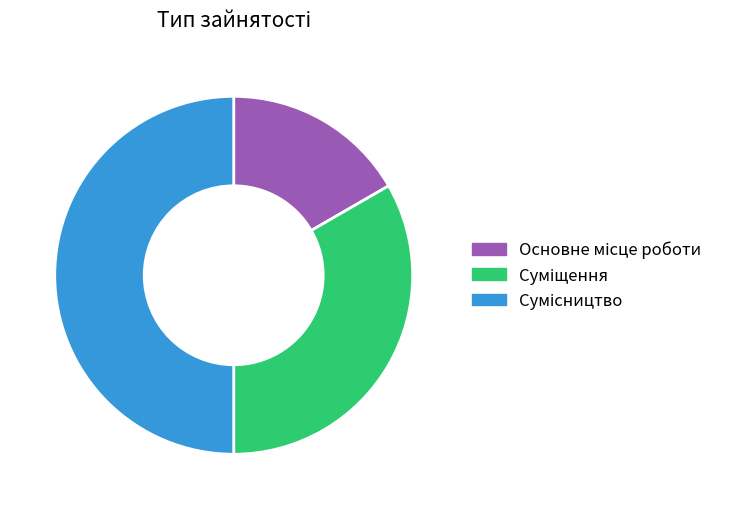

Which slice is the largest?

Сумісництво